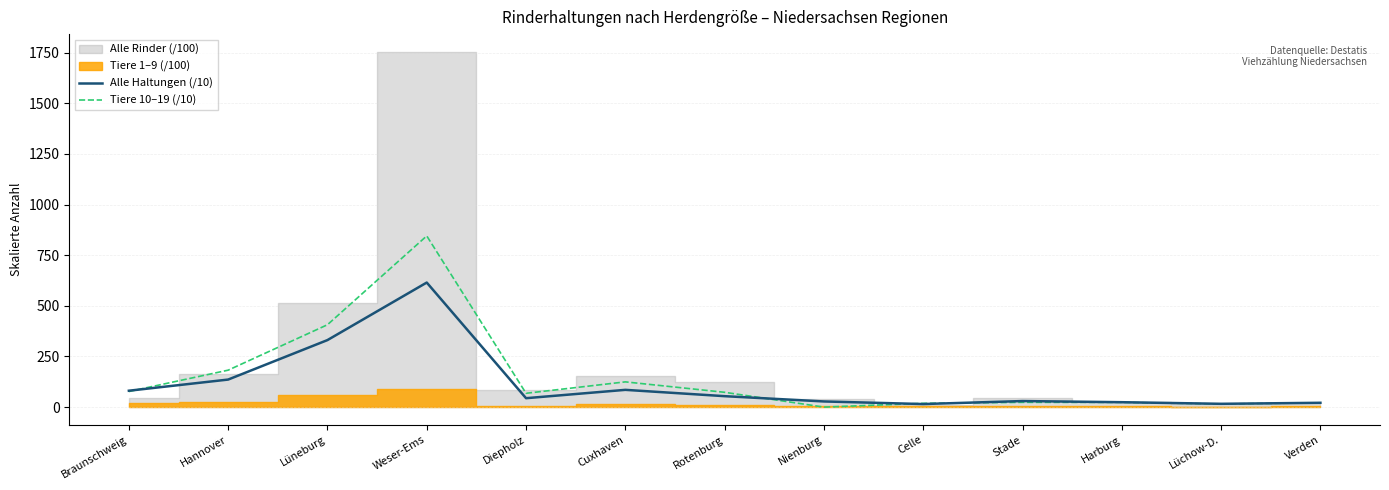

Is the value of Alle Haltungen (/10) at Nienburg greater than the value of Tiere 10–19 (/10) at Cuxhaven?

No